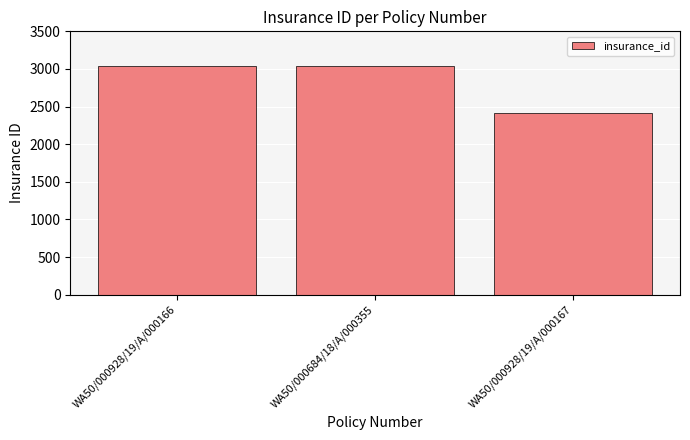

How many bars are there in total?

3